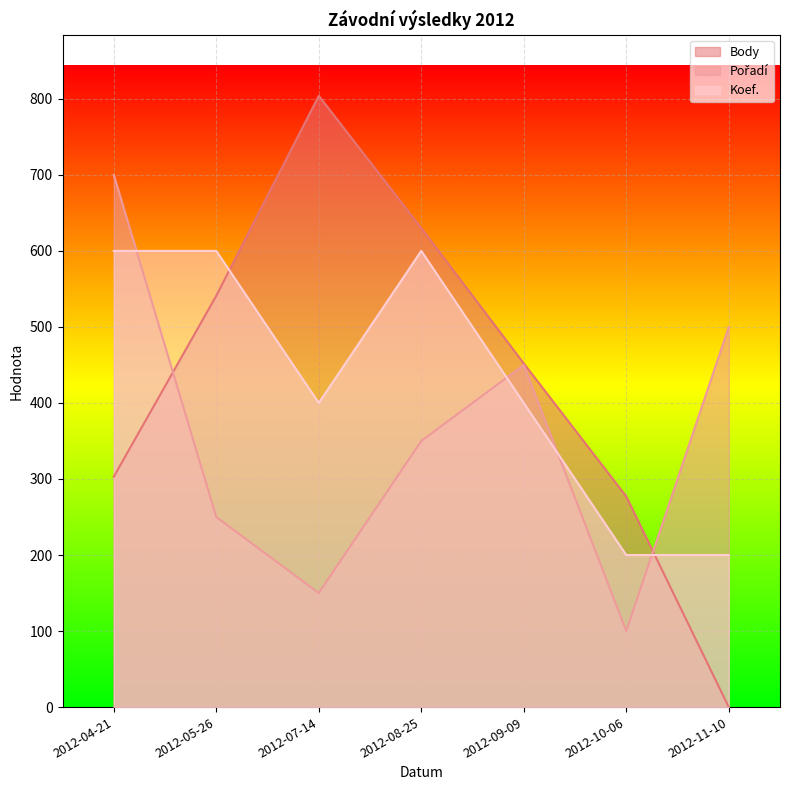

How many lines are shown in the chart?

3